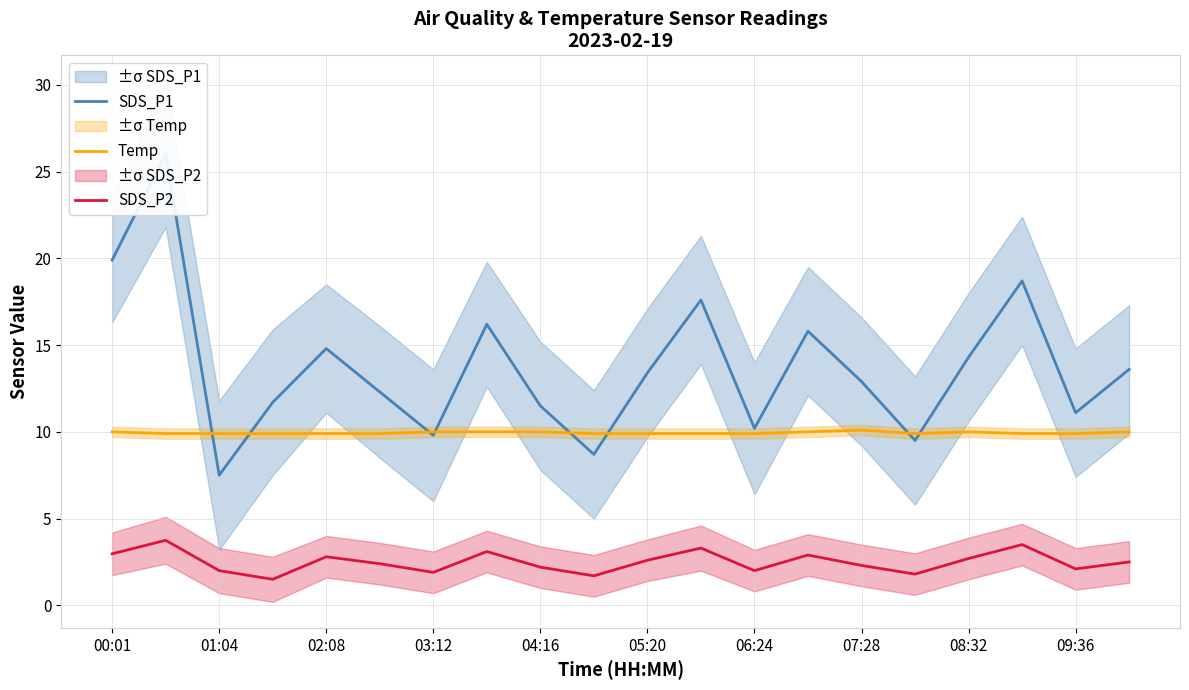

True or false: SDS_P2 and Temp cross at least once.

False